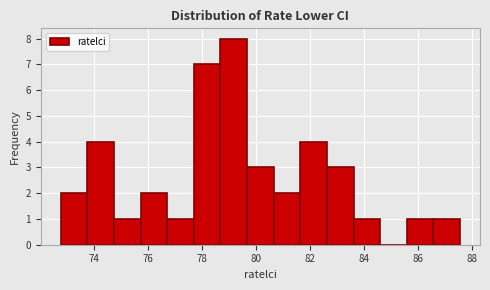

Over which range of the x-axis is the bar tallest?

78.6 to 79.6